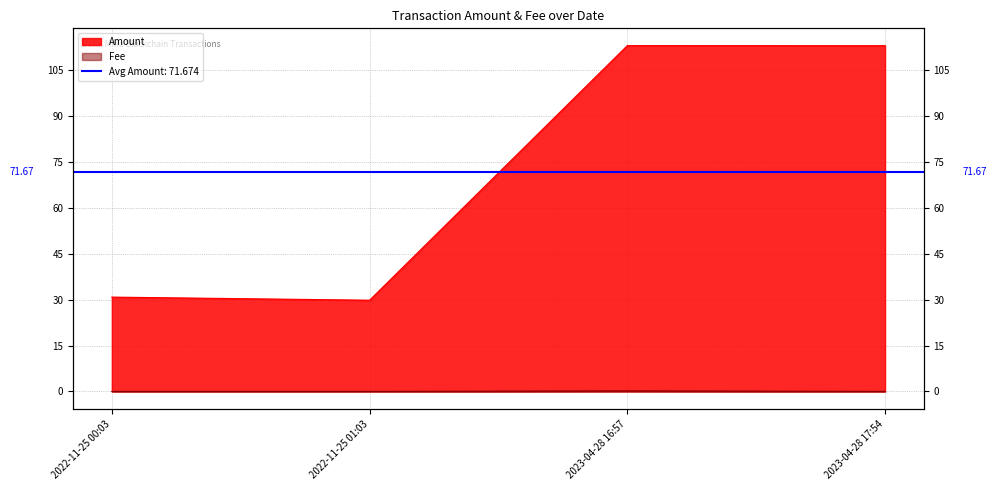

Is it true that Amount equals 30.8 at 2022-11-25 00:03?

True